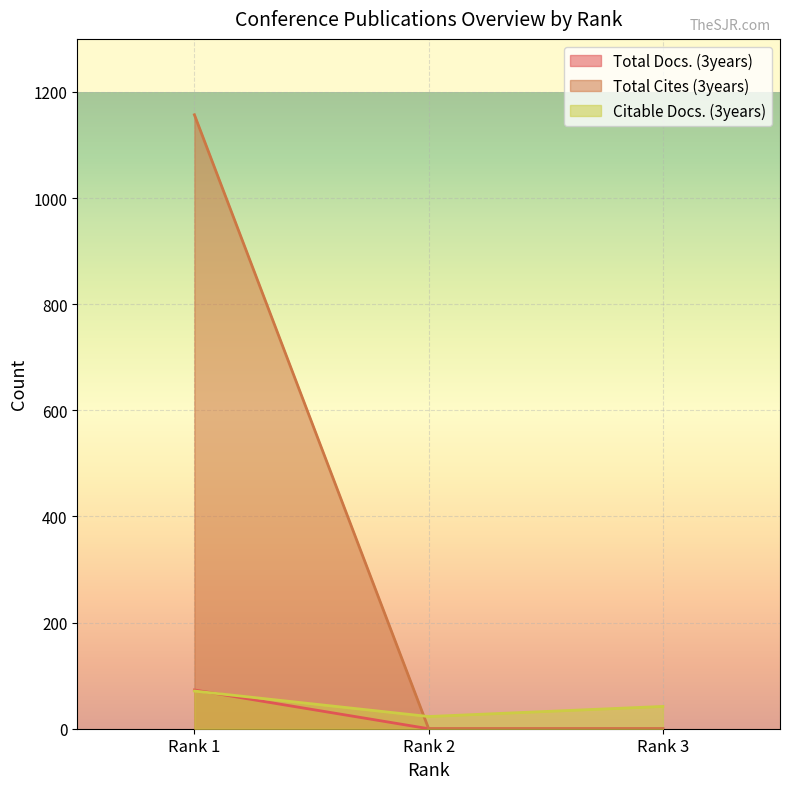

What is the difference between the maximum and minimum values in the Citable Docs. (3years) series?

48